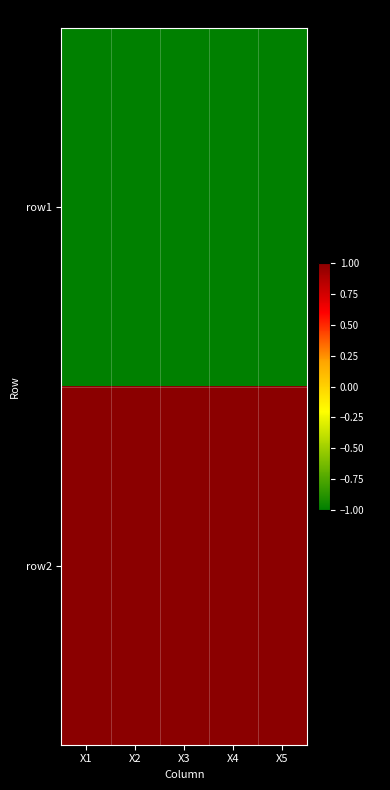

What is the spread (max minus min) of values at X3?

2